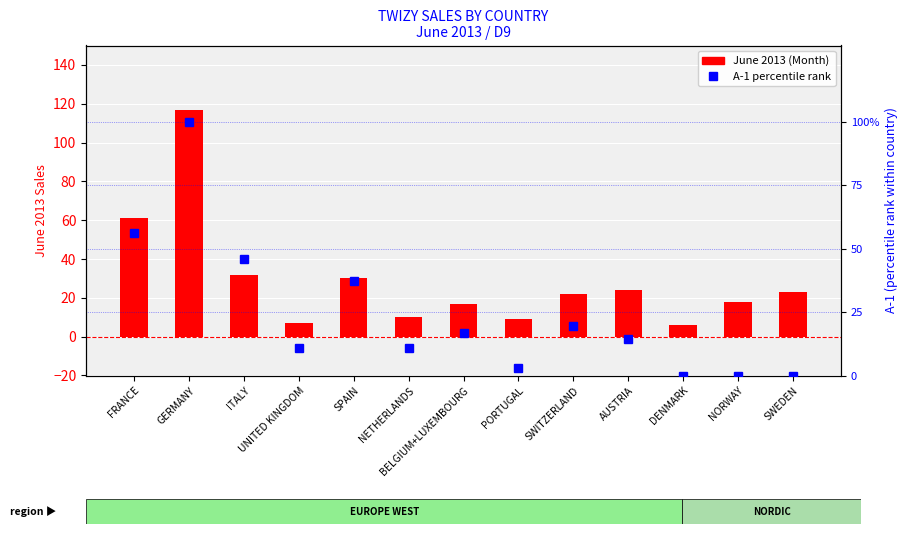

What is the difference between the maximum and minimum values in the A-1 percentile rank series?

100.0